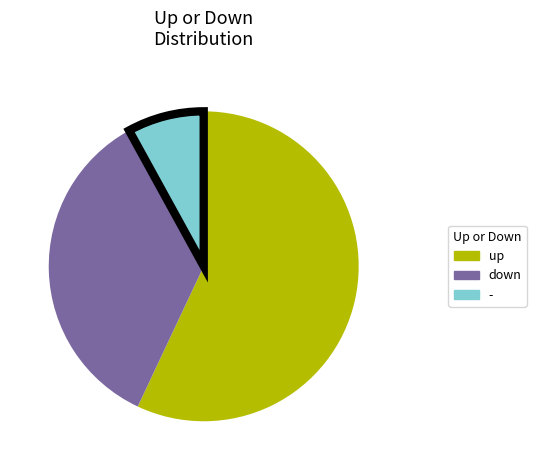

Combined, do - and up account for over 50%?

Yes